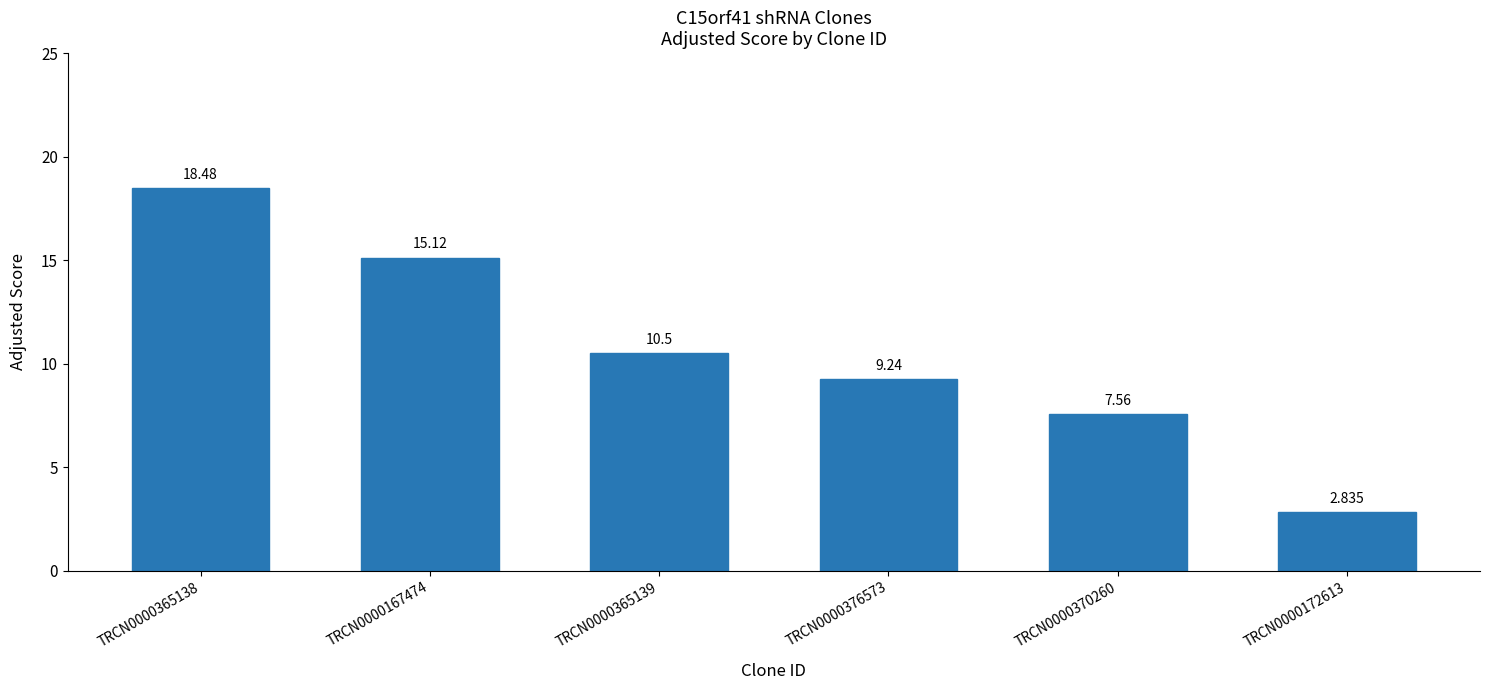

What is the sum of all values?

63.7